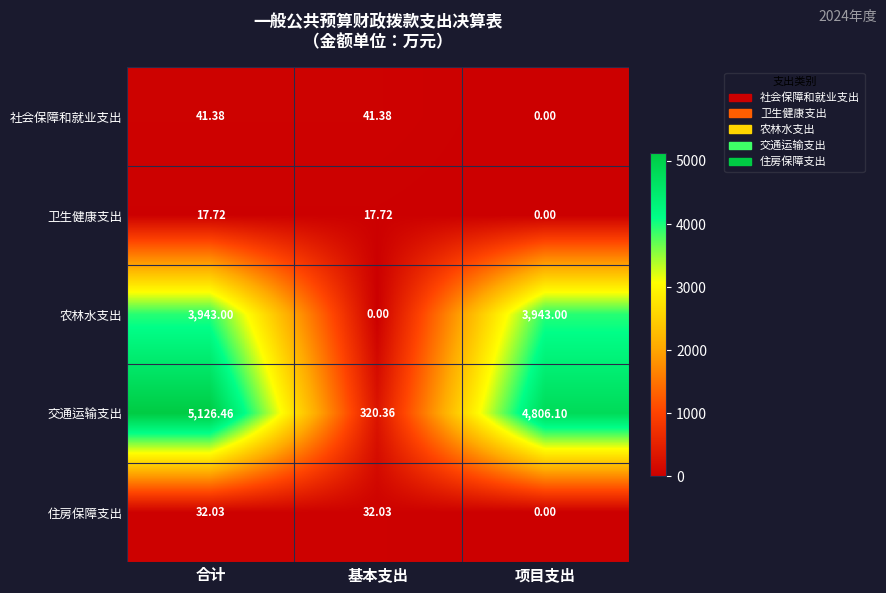

What is the spread (max minus min) of values at 合计?

5108.7